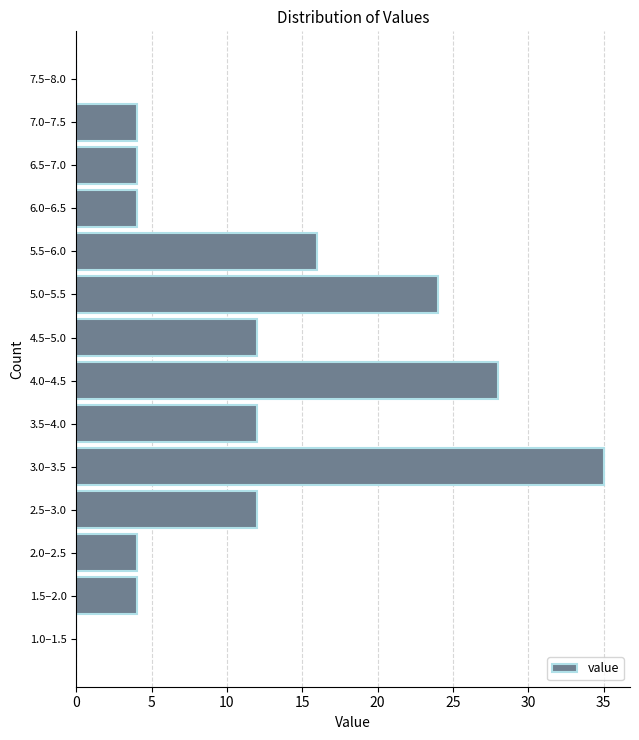

Reading bottom to top, list all the values displayed in this chart.

1.0–1.5=0	1.5–2.0=4	2.0–2.5=4	2.5–3.0=12	3.0–3.5=35	3.5–4.0=12	4.0–4.5=28	4.5–5.0=12	5.0–5.5=24	5.5–6.0=16	6.0–6.5=4	6.5–7.0=4	7.0–7.5=4	7.5–8.0=0